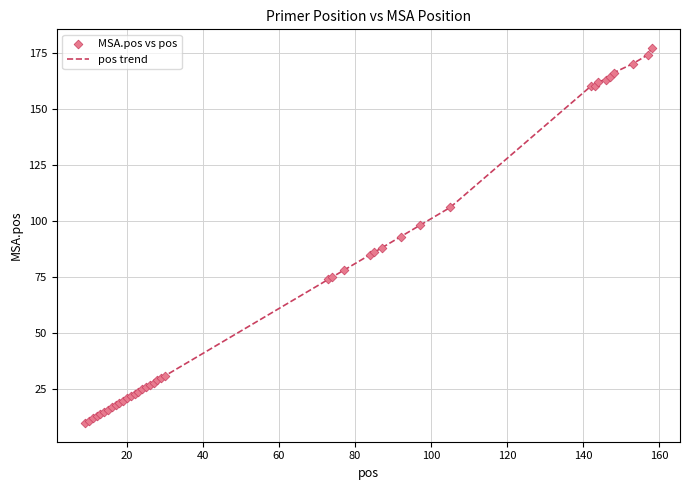

What is the smallest value displayed?

10